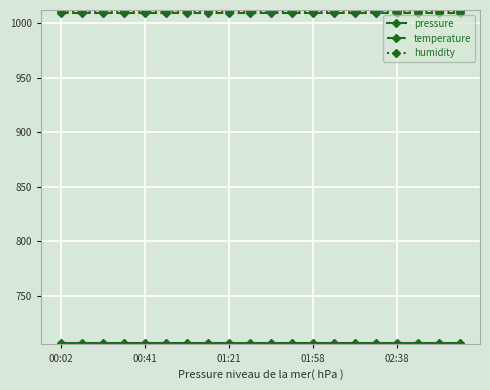

What is the lowest value of the humidity series?

1011.0